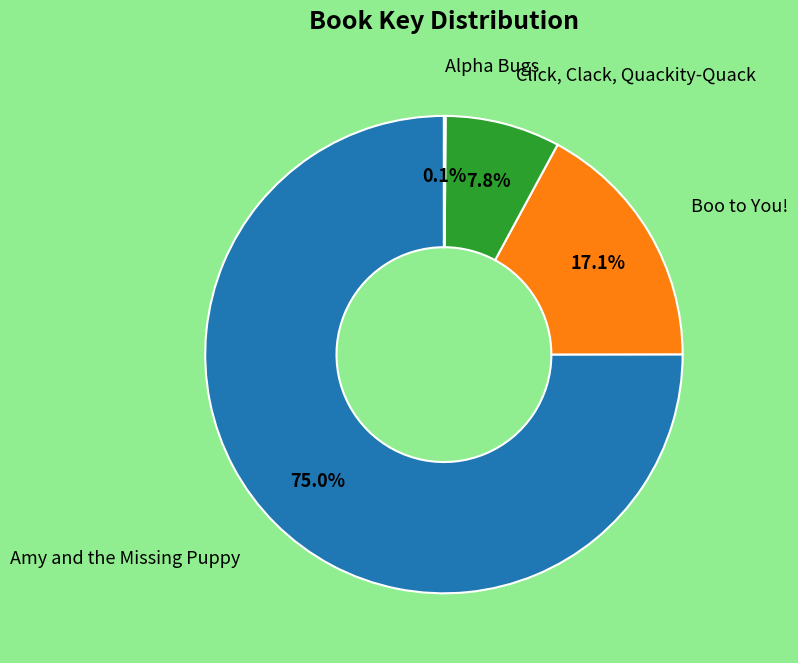

Does any single category account for the majority?

Yes